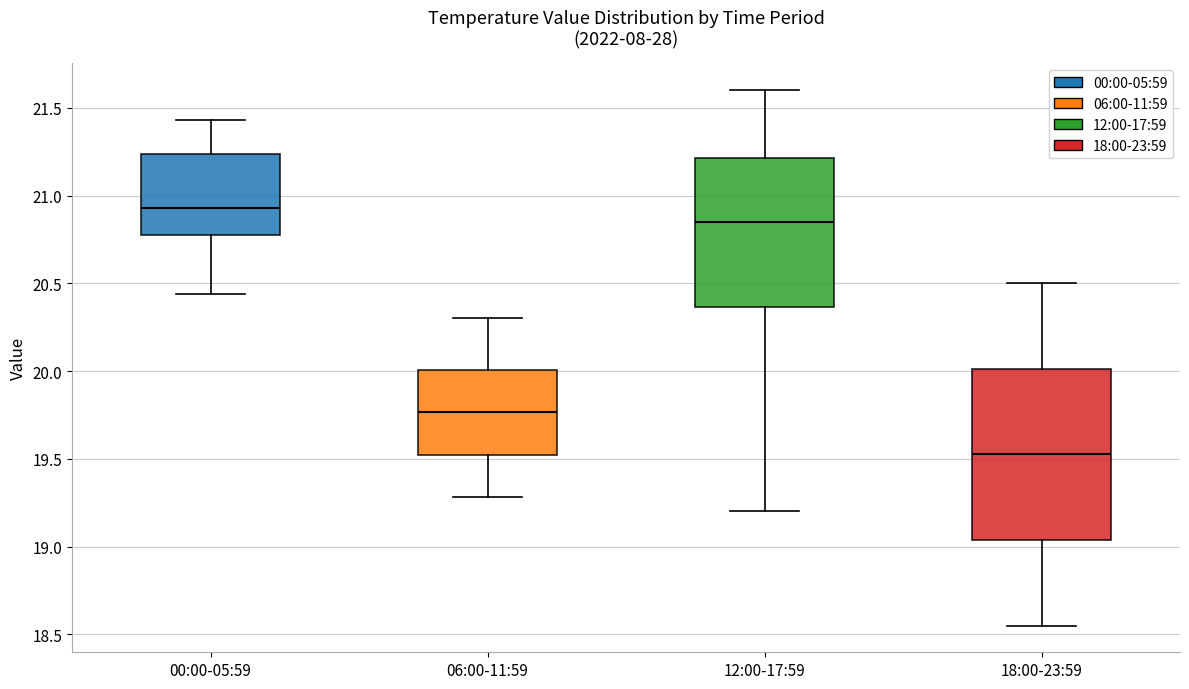

Reading left to right, read every box against the y-axis: the position of its median line, the range the box covers, and the ends of its whiskers. The values are not printed on the chart, so give them approximately, as read against the axis.

00:00-05:59: median 20.95, box 20.80 to 21.25, whiskers 20.45 to 21.45
06:00-11:59: median 19.75, box 19.50 to 20.00, whiskers 19.30 to 20.30
12:00-17:59: median 20.85, box 20.35 to 21.20, whiskers 19.20 to 21.60
18:00-23:59: median 19.55, box 19.05 to 20.00, whiskers 18.55 to 20.50